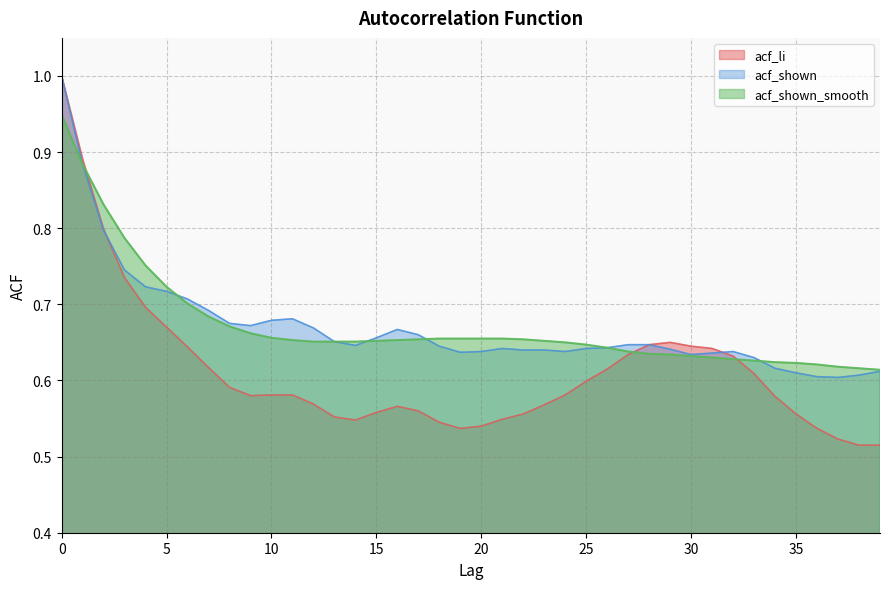

What is the difference between the second highest and second lowest values in the acf_shown_smooth series?

0.3